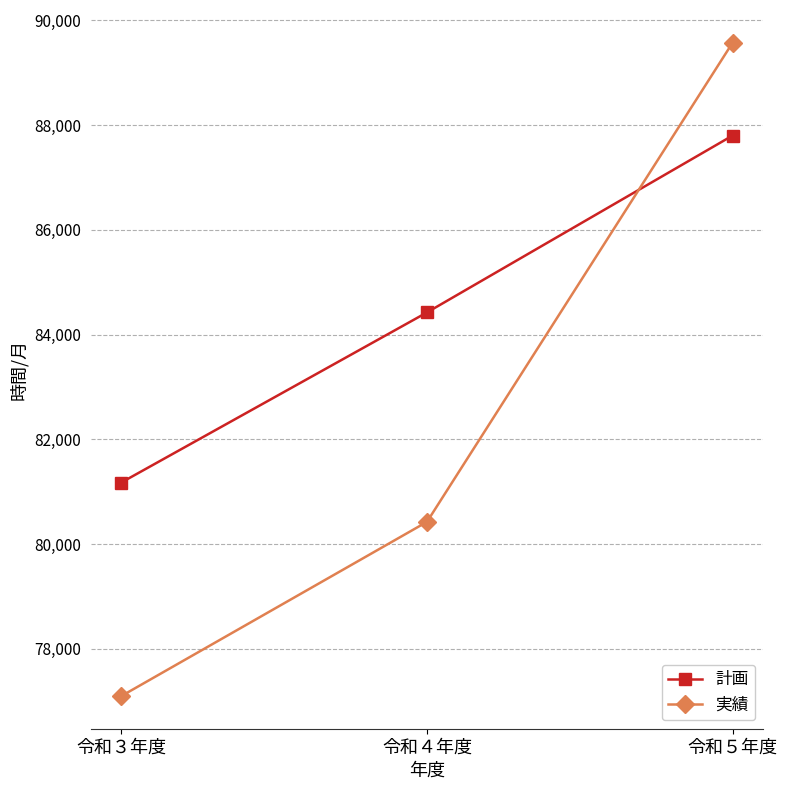

At how many categories does at least one series exceed 81646?

2